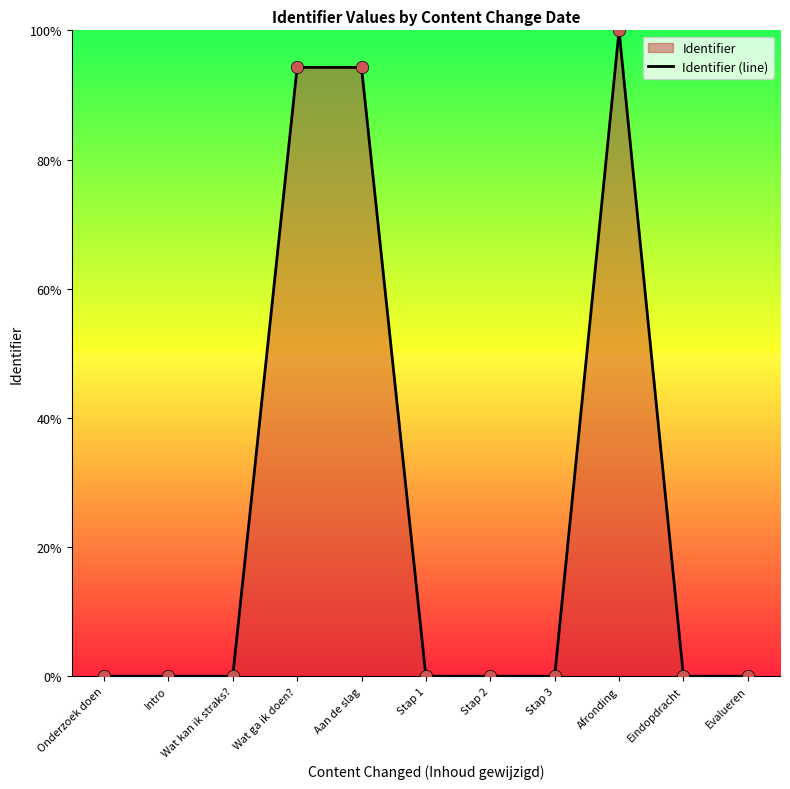

What is the change in value from Aan de slag to Afronding?

+5.7